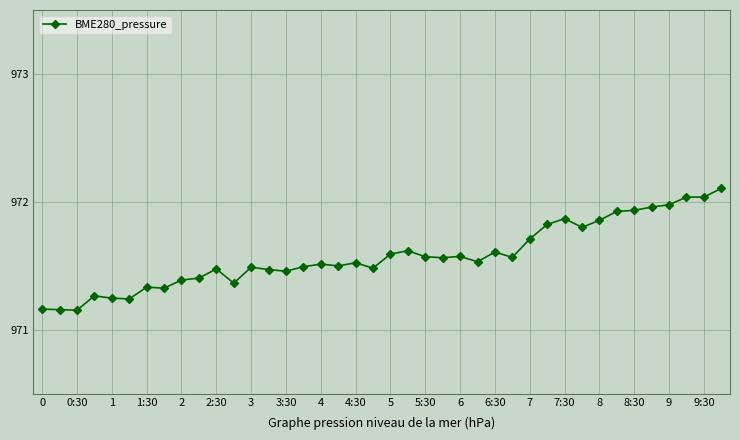

Does the chart display data point markers on the line(s)?

Yes